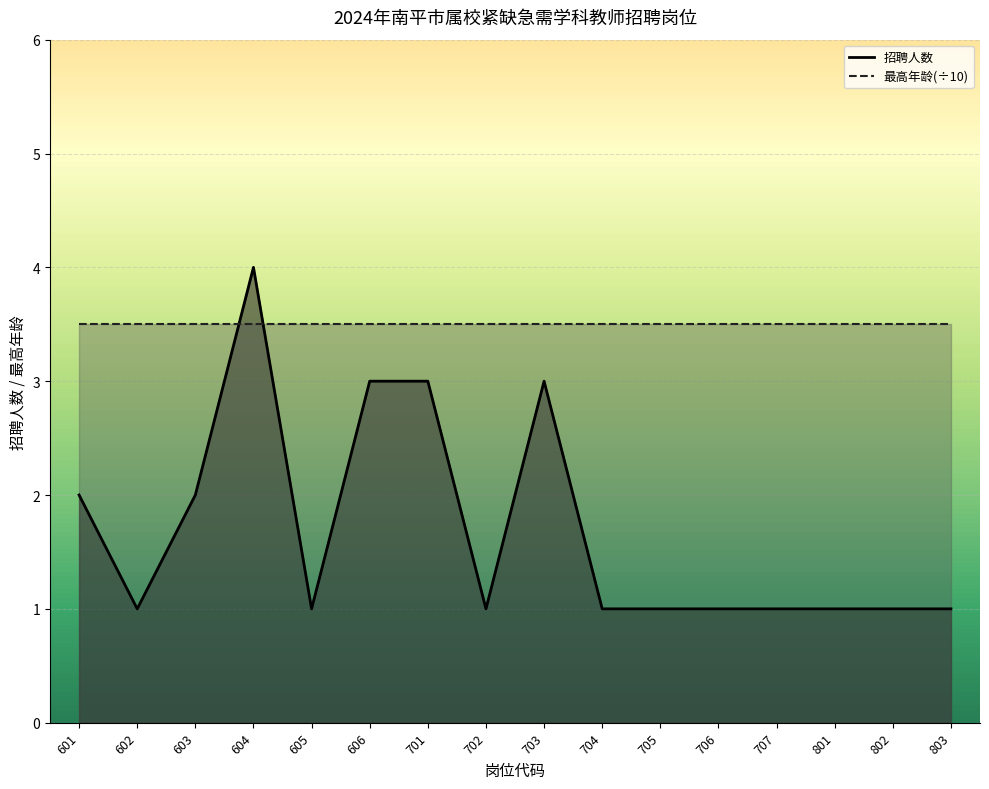

Reading left to right, what are all the values shown in this chart?

招聘人数_line: 2.0	1.0	2.0	4.0	1.0	3.0	3.0	1.0	3.0	1.0	1.0	1.0	1.0	1.0	1.0	1.0
最高年龄_line: 3.5	3.5	3.5	3.5	3.5	3.5	3.5	3.5	3.5	3.5	3.5	3.5	3.5	3.5	3.5	3.5